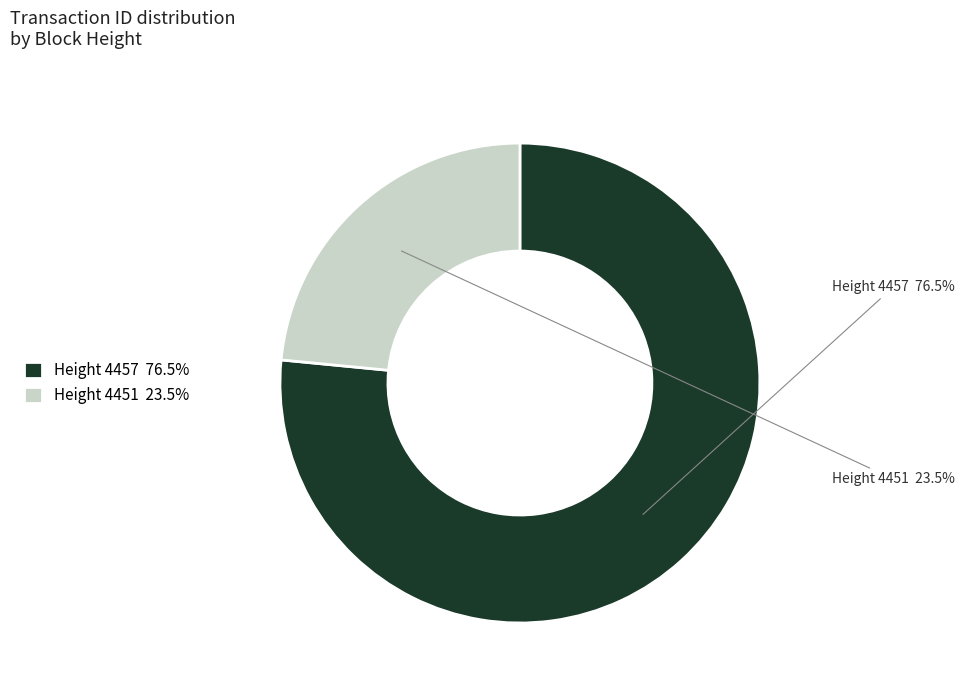

Is the sum of Height 4451 and Height 4457 greater than half?

Yes